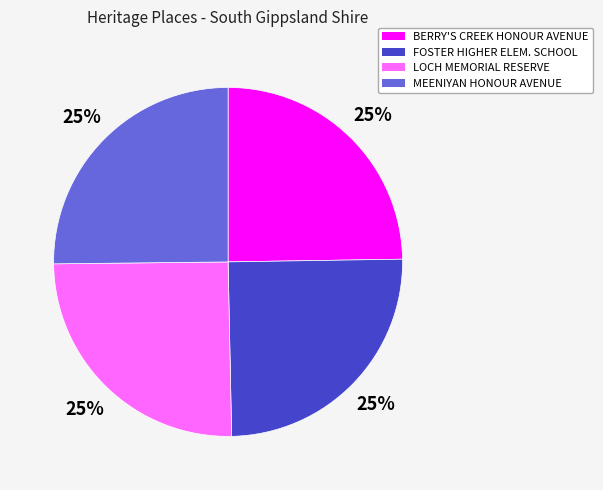

To the nearest percent, what is the average slice percentage?

25%